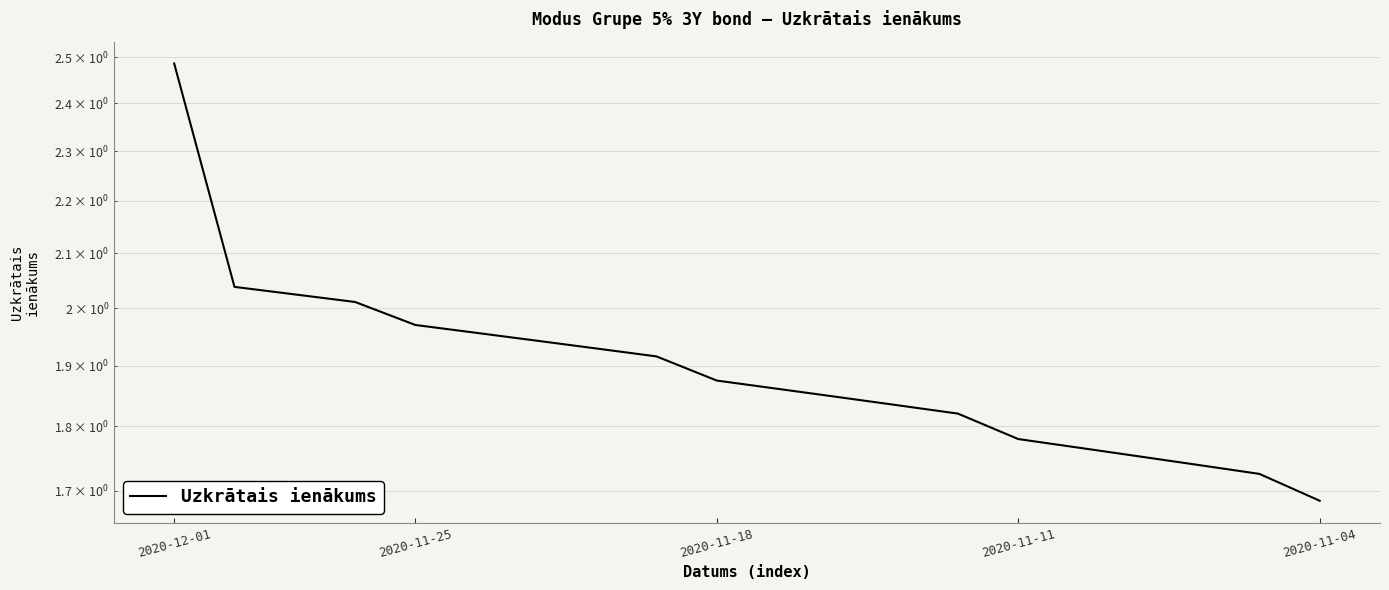

What is the difference between the maximum and second lowest values?

0.8